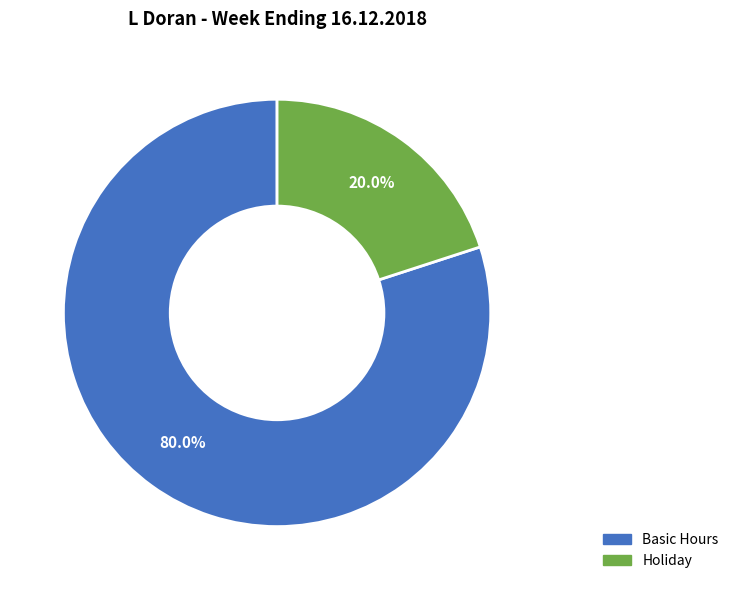

What is the majority slice?

Basic Hours